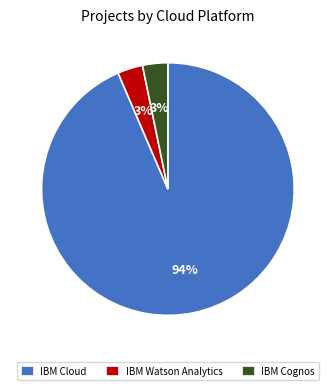

Does IBM Cloud account for over 50% of the chart?

Yes